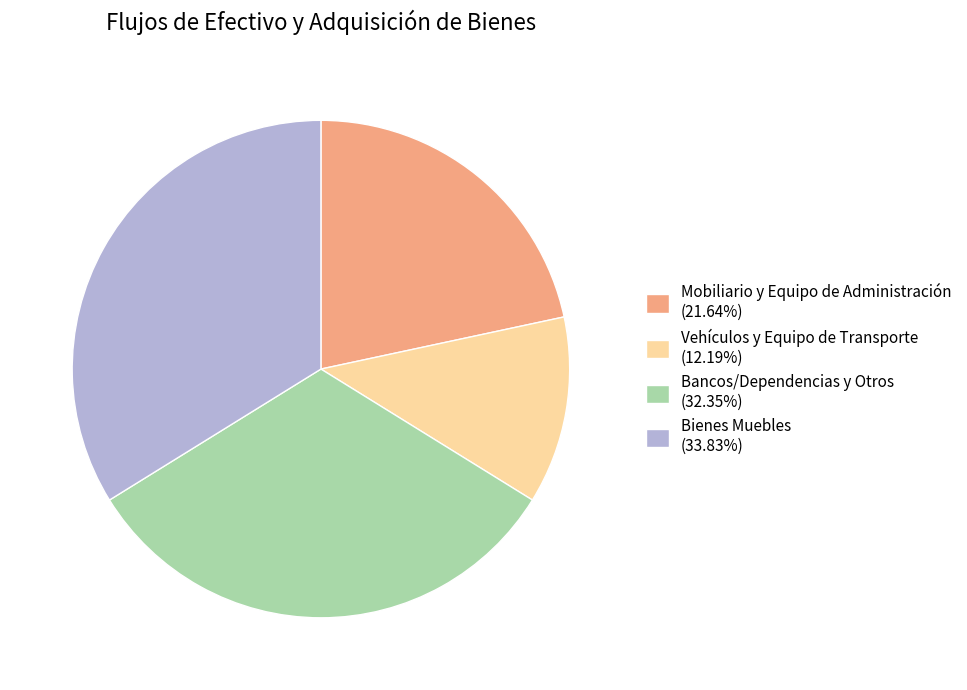

What is the smallest slice in the pie chart?

Vehículos y Equipo de Transporte